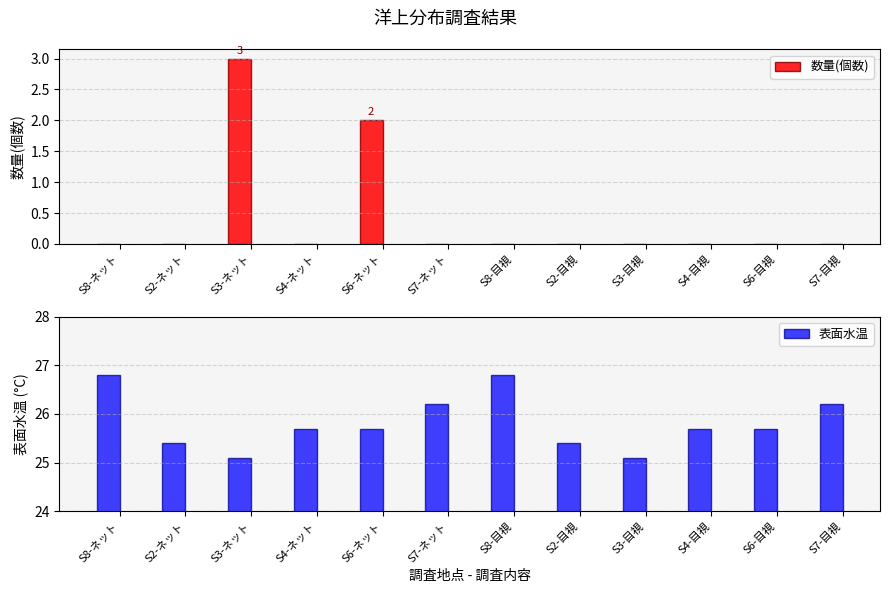

At how many categories does at least one series exceed 19?

12